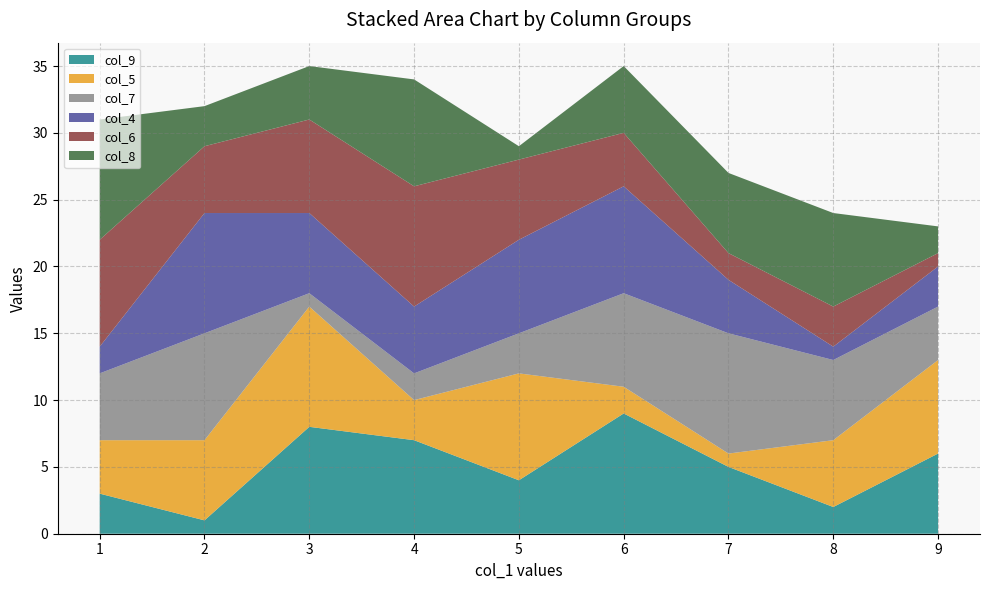

Rank the categories by col_9 value from highest to lowest.

6, 3, 4, 9, 7, 5, 1, 8, 2